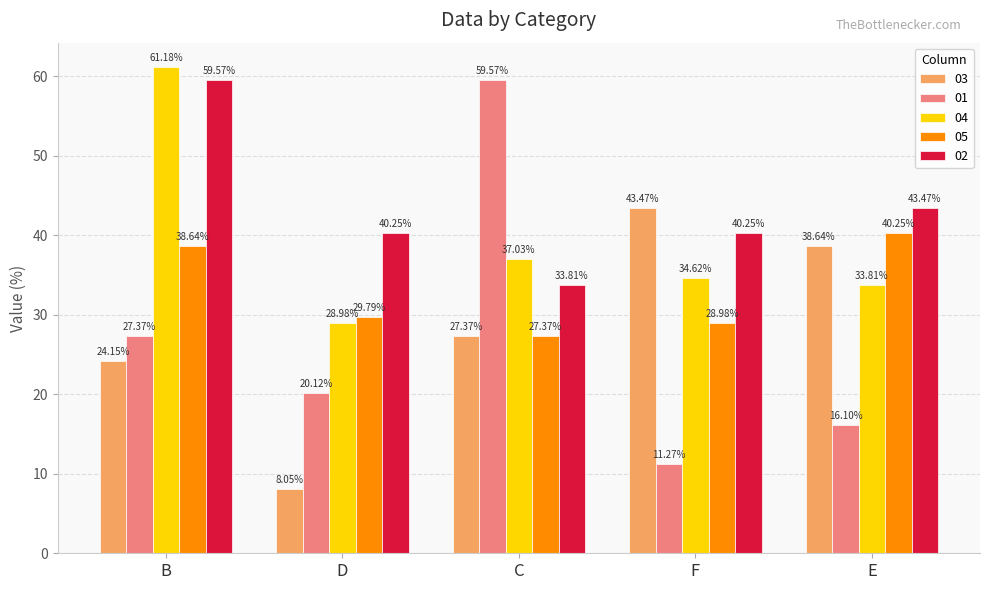

What is the spread (max minus min) of values at E?

27.4